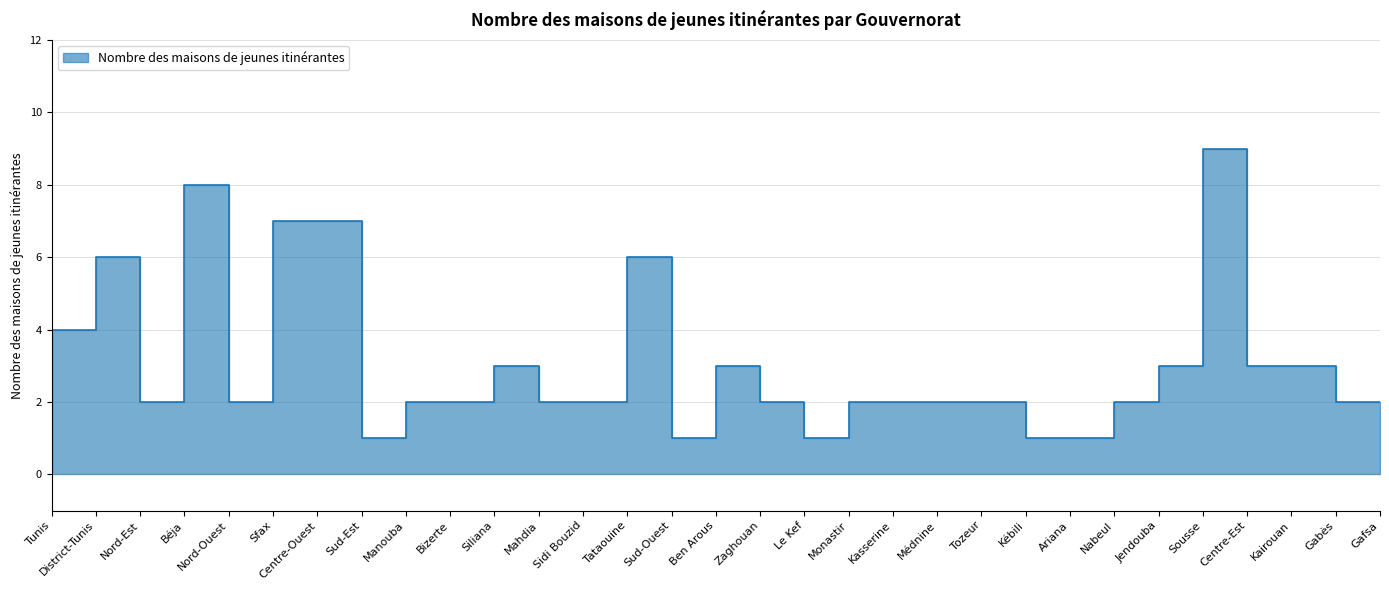

What is the label of the 19th point from the left?

Monastir